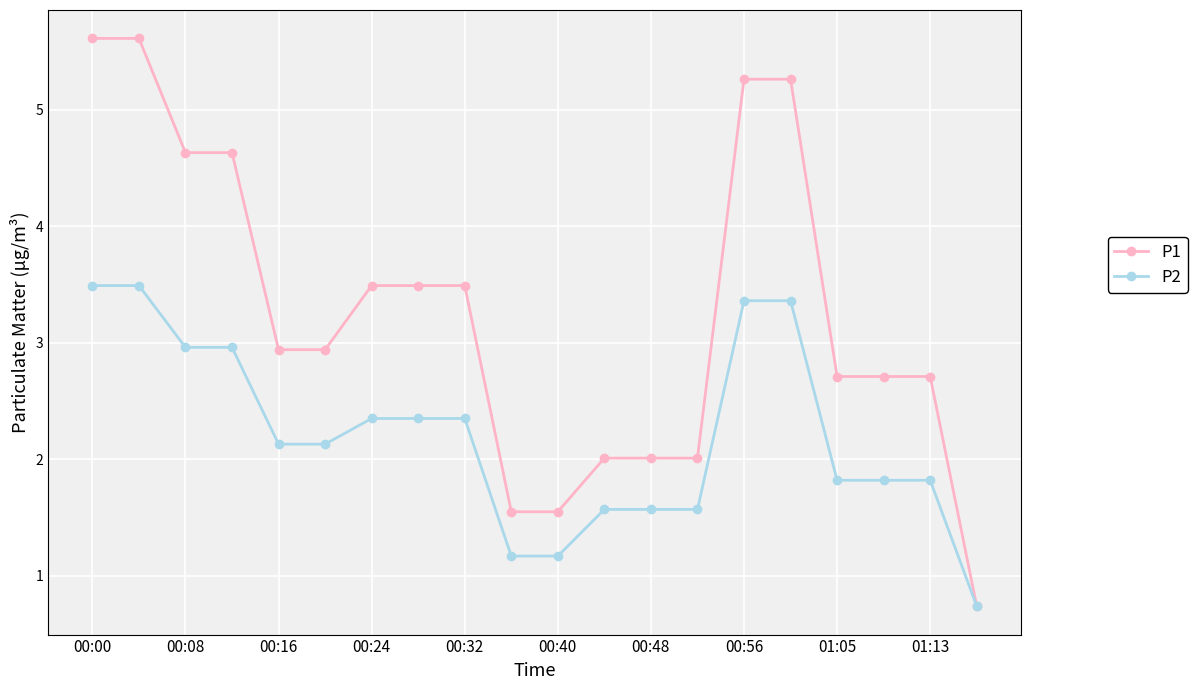

Which series has the largest total across all categories?

P1